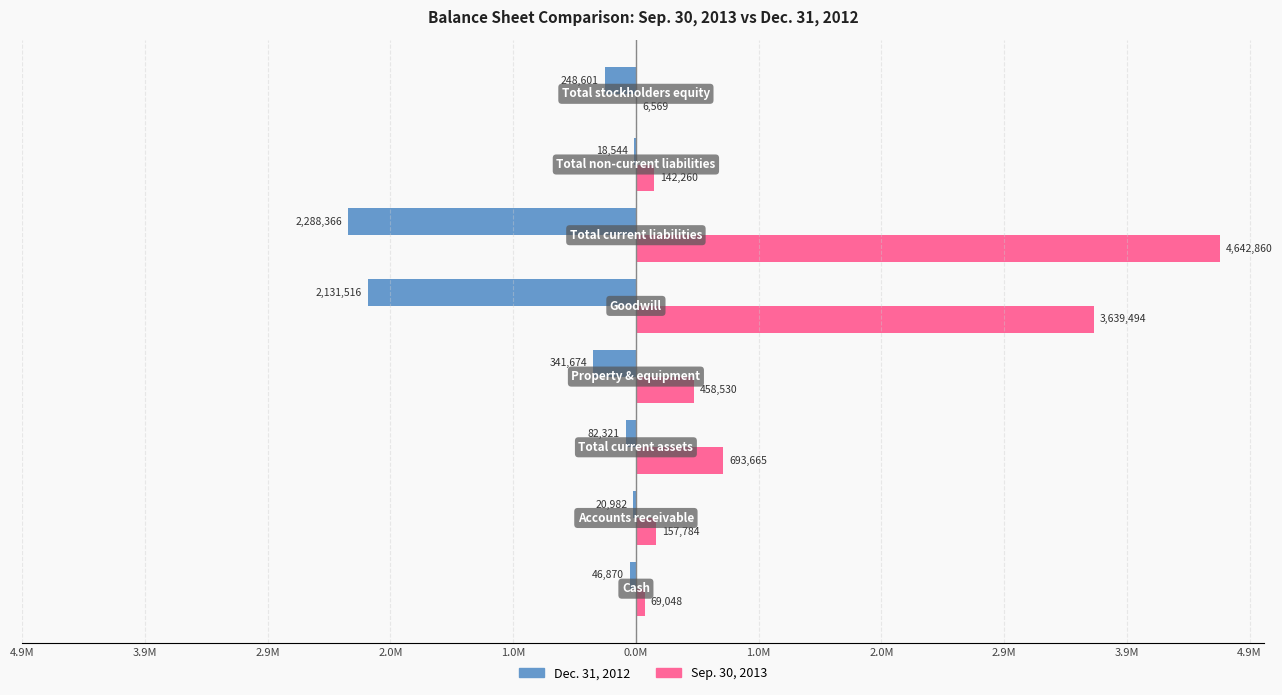

Which series has the largest range (max minus min)?

Sep. 30, 2013